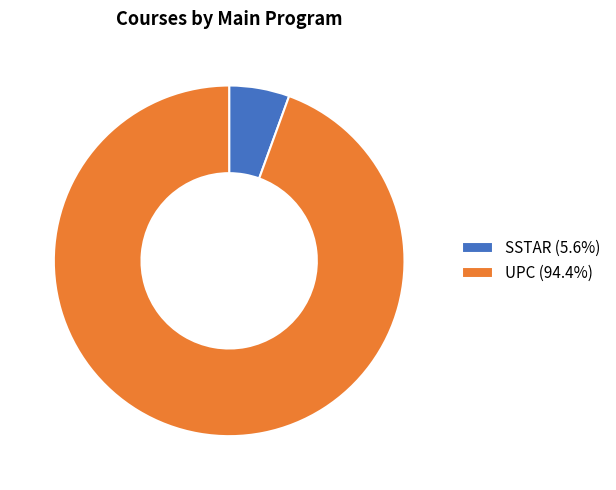

Is there a majority slice in this chart?

Yes